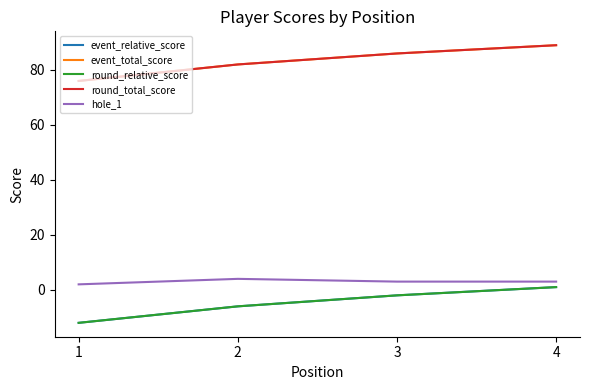

Reading left to right, extract all data points from this chart.

event_relative_score: -12	-6	-2	1
event_total_score: 76	82	86	89
round_relative_score: -12	-6	-2	1
round_total_score: 76	82	86	89
hole_1: 2	4	3	3